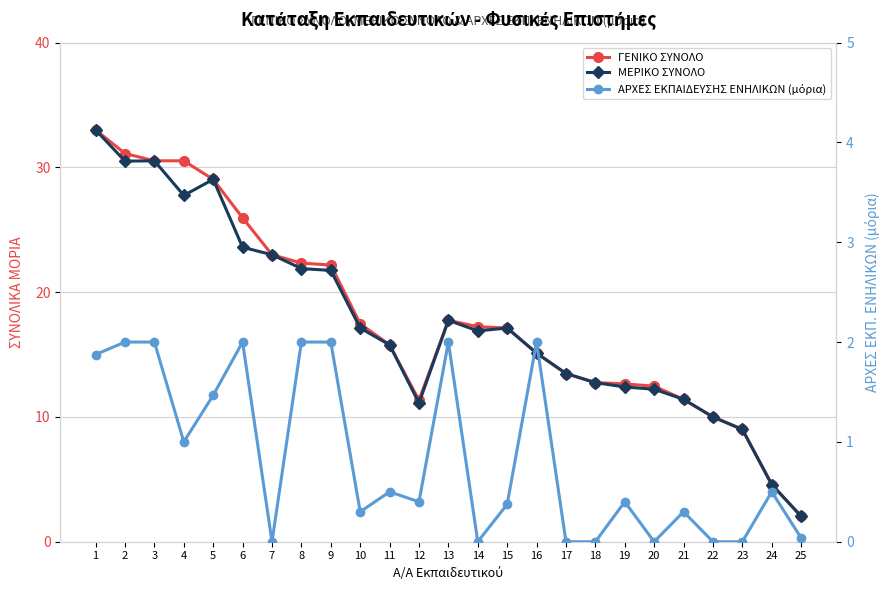

Where is the first local minimum for ΜΕΡΙΚΟ ΣΥΝΟΛΟ?

2